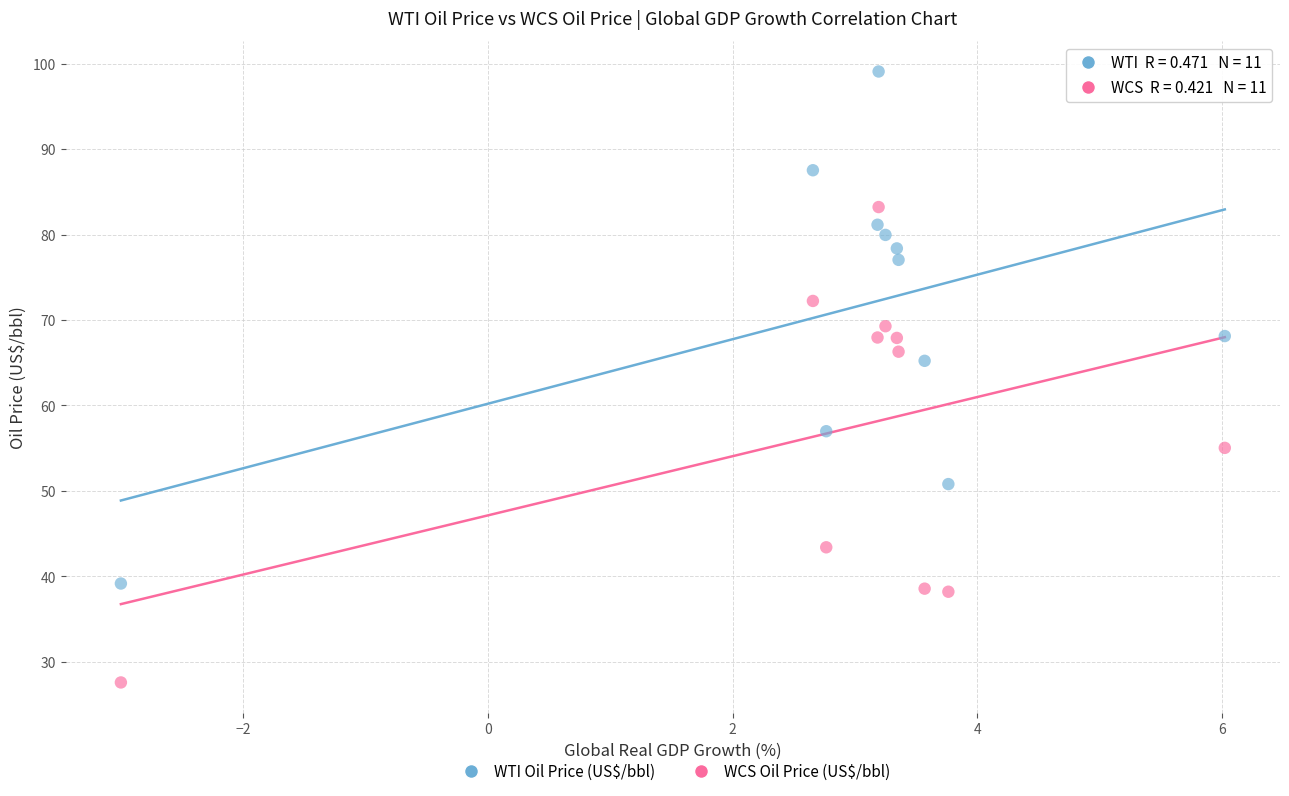

Which series reaches the minimum Y coordinate?

WCS Oil Price (US$/bbl)